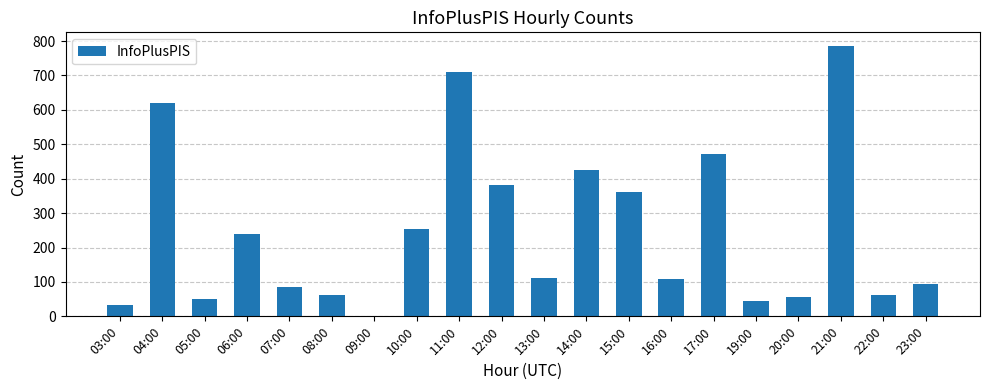

At which category does the chart reach its peak across all series?

21:00